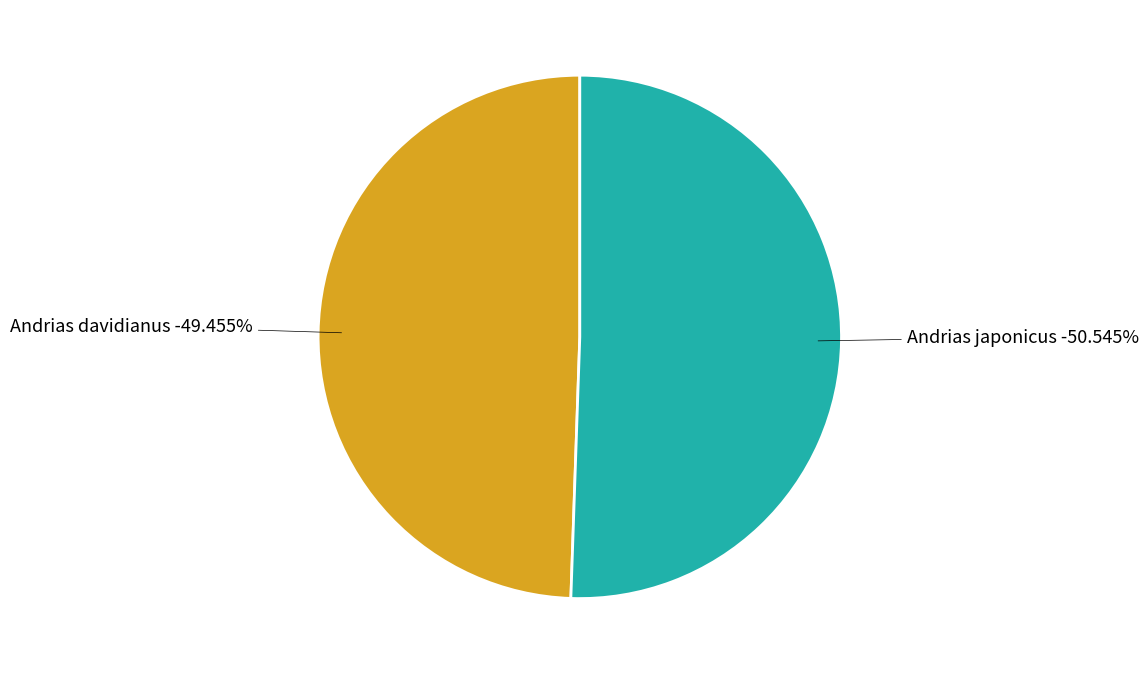

How much of the chart is everything except Andrias japonicus?

49.5%